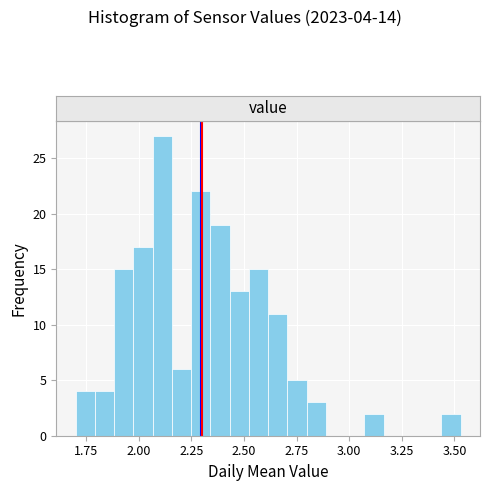

Around what value on the x-axis is the tallest bar? Give the approximate position of its centre, as read against the axis.

2.10